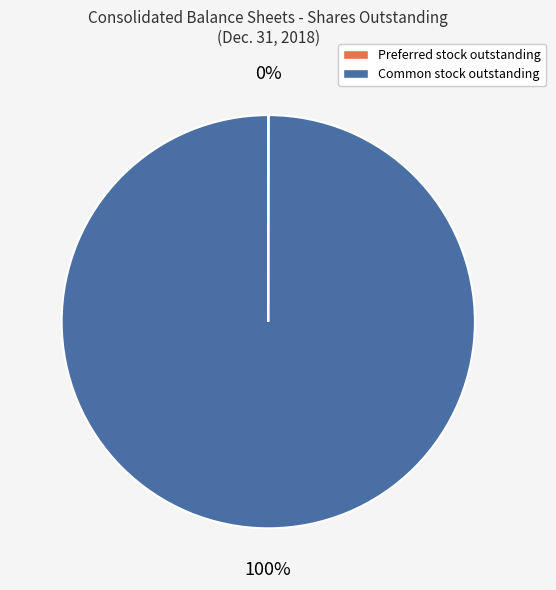

To the nearest percent, what is the average slice percentage?

50%